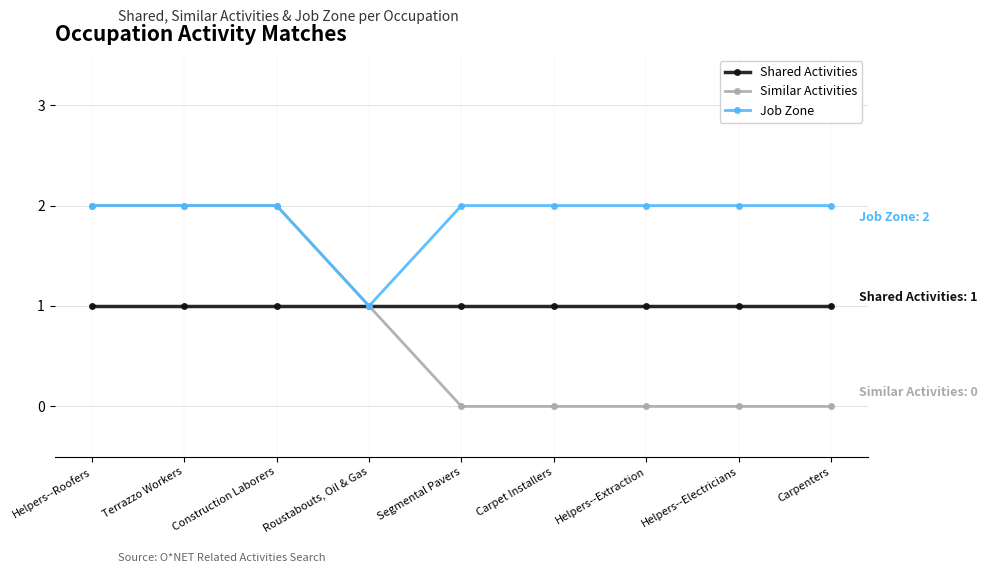

What is the total value across all series at Helpers--Electricians?

3